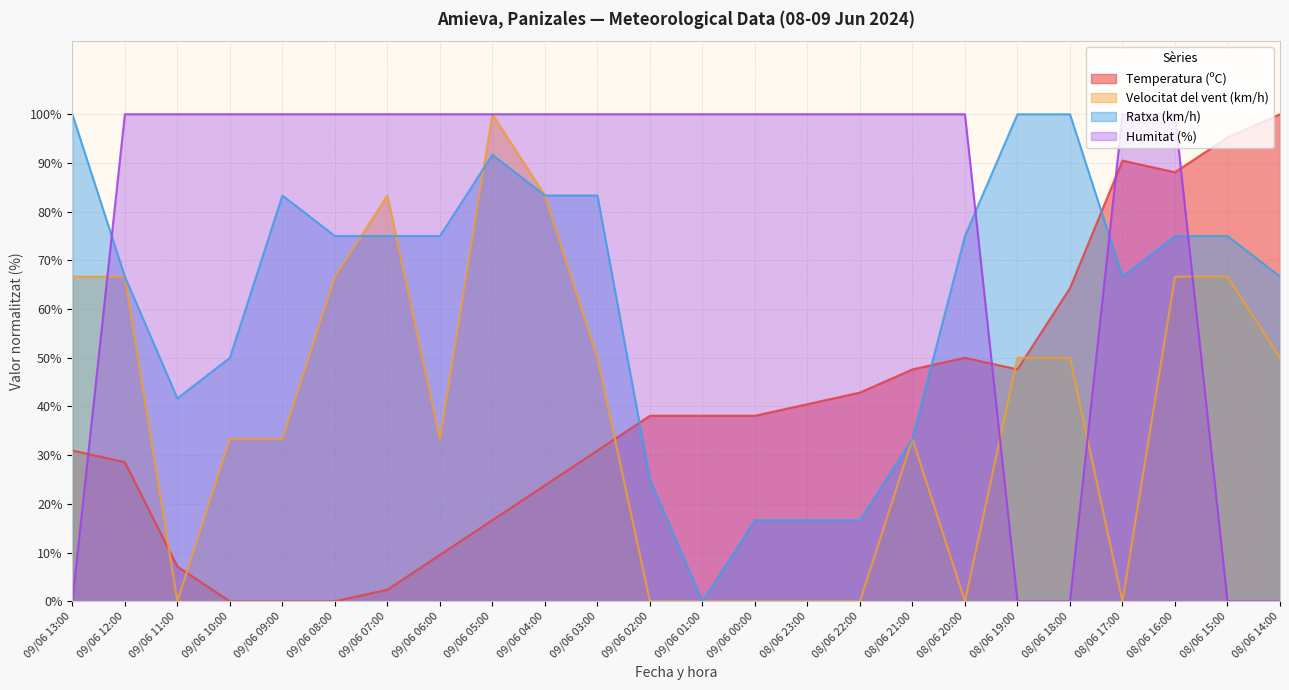

What is the difference between the Ratxa (km/h) values at 09/06 02:00 and 09/06 12:00?

41.7